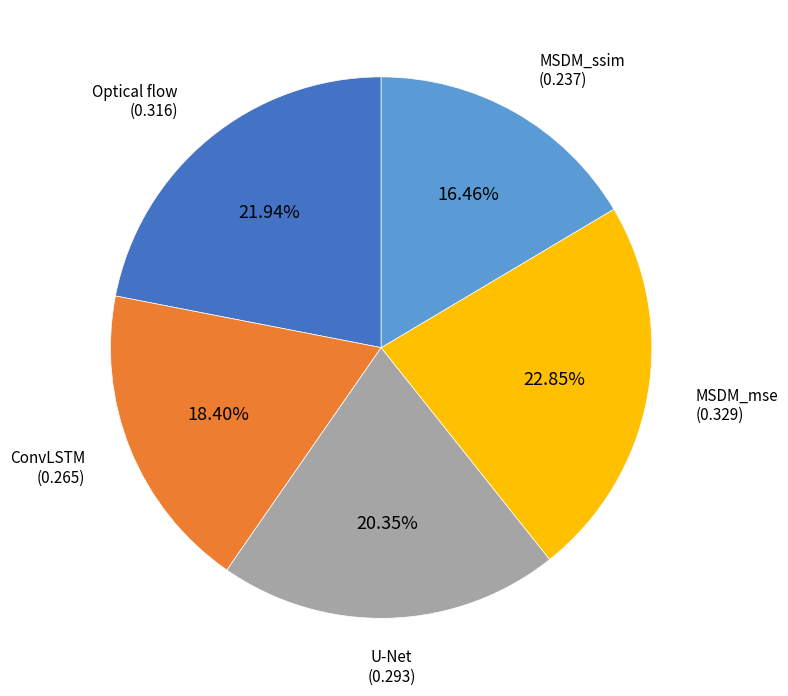

How many segments does this pie chart have?

5